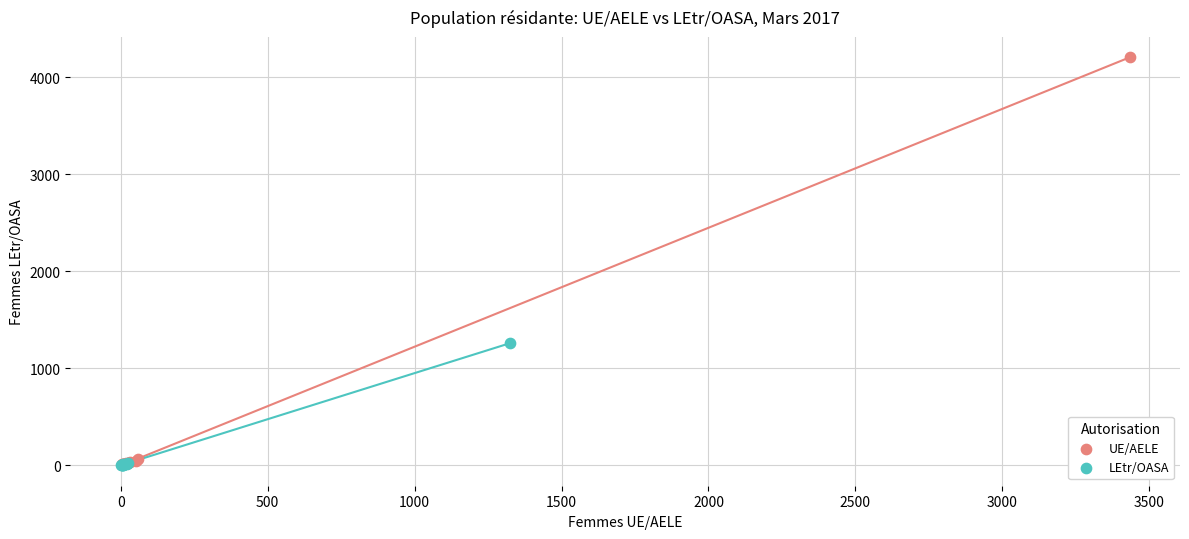

Which series has the largest Y range (max minus min)?

UE/AELE